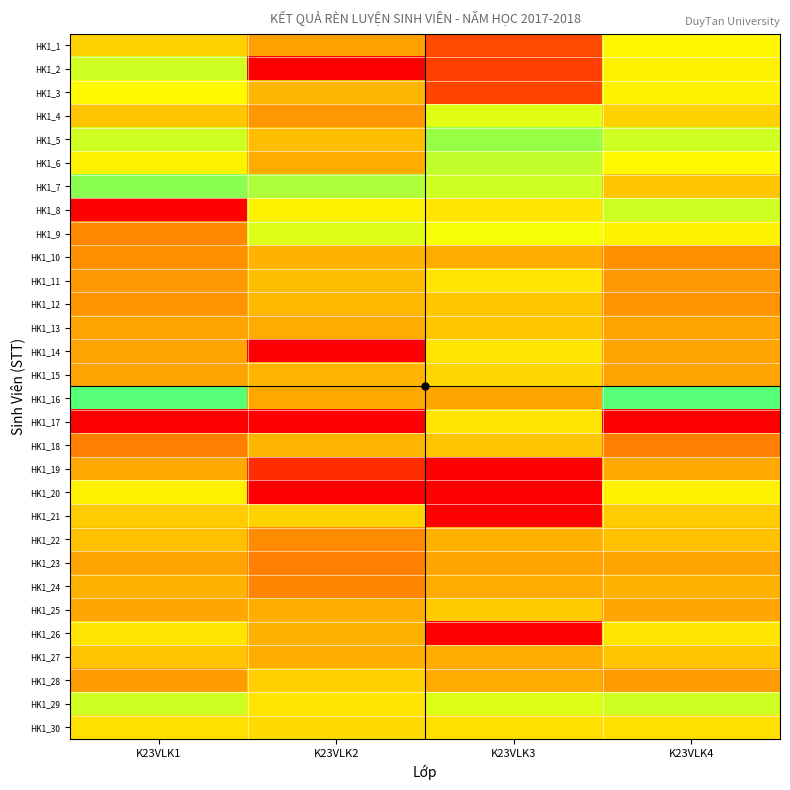

Reading left to right, list all the values displayed in this chart.

HK1_1: K23VLK1=83.5	K23VLK2=87.3	K23VLK3=94.0	K23VLK4=80.6
HK1_2: K23VLK1=77.0	K23VLK2=0.0	K23VLK3=95.0	K23VLK4=81.0
HK1_3: K23VLK1=80.3	K23VLK2=43.7	K23VLK3=94.5	K23VLK4=80.8
HK1_4: K23VLK1=84.5	K23VLK2=87.9	K23VLK3=78.3	K23VLK4=83.5
HK1_5: K23VLK1=77.0	K23VLK2=85.0	K23VLK3=74.0	K23VLK4=77.0
HK1_6: K23VLK1=80.8	K23VLK2=86.5	K23VLK3=76.2	K23VLK4=80.3
HK1_7: K23VLK1=73.0	K23VLK2=75.1	K23VLK3=77.0	K23VLK4=84.5
HK1_8: K23VLK1=0.0	K23VLK2=81.0	K23VLK3=82.0	K23VLK4=77.0
HK1_9: K23VLK1=36.5	K23VLK2=78.0	K23VLK3=79.5	K23VLK4=80.8
HK1_10: K23VLK1=88.6	K23VLK2=85.8	K23VLK3=86.5	K23VLK4=88.6
HK1_11: K23VLK1=88.0	K23VLK2=85.0	K23VLK3=82.0	K23VLK4=88.0
HK1_12: K23VLK1=88.3	K23VLK2=85.4	K23VLK3=84.2	K23VLK4=88.3
HK1_13: K23VLK1=87.1	K23VLK2=86.3	K23VLK3=84.3	K23VLK4=87.1
HK1_14: K23VLK1=87.0	K23VLK2=0.0	K23VLK3=82.0	K23VLK4=87.0
HK1_15: K23VLK1=87.0	K23VLK2=43.2	K23VLK3=83.2	K23VLK4=87.0
HK1_16: K23VLK1=70.0	K23VLK2=86.6	K23VLK3=86.9	K23VLK4=70.0
HK1_17: K23VLK1=0.0	K23VLK2=0.0	K23VLK3=82.0	K23VLK4=0.0
HK1_18: K23VLK1=35.0	K23VLK2=43.3	K23VLK3=84.5	K23VLK4=35.0
HK1_19: K23VLK1=86.7	K23VLK2=96.5	K23VLK3=0.0	K23VLK4=86.7
HK1_20: K23VLK1=81.0	K23VLK2=0.0	K23VLK3=0.0	K23VLK4=81.0
HK1_21: K23VLK1=83.9	K23VLK2=48.2	K23VLK3=0.0	K23VLK4=83.9
HK1_22: K23VLK1=85.0	K23VLK2=89.0	K23VLK3=86.0	K23VLK4=85.0
HK1_23: K23VLK1=87.0	K23VLK2=90.0	K23VLK3=87.0	K23VLK4=87.0
HK1_24: K23VLK1=86.0	K23VLK2=89.5	K23VLK3=86.5	K23VLK4=86.0
HK1_25: K23VLK1=86.8	K23VLK2=86.3	K23VLK3=84.2	K23VLK4=86.8
HK1_26: K23VLK1=82.0	K23VLK2=86.0	K23VLK3=0.0	K23VLK4=82.0
HK1_27: K23VLK1=84.4	K23VLK2=86.2	K23VLK3=42.1	K23VLK4=84.4
HK1_28: K23VLK1=87.6	K23VLK2=83.6	K23VLK3=86.5	K23VLK4=87.6
HK1_29: K23VLK1=77.0	K23VLK2=82.0	K23VLK3=78.0	K23VLK4=77.0
HK1_30: K23VLK1=82.3	K23VLK2=82.8	K23VLK3=82.3	K23VLK4=82.3